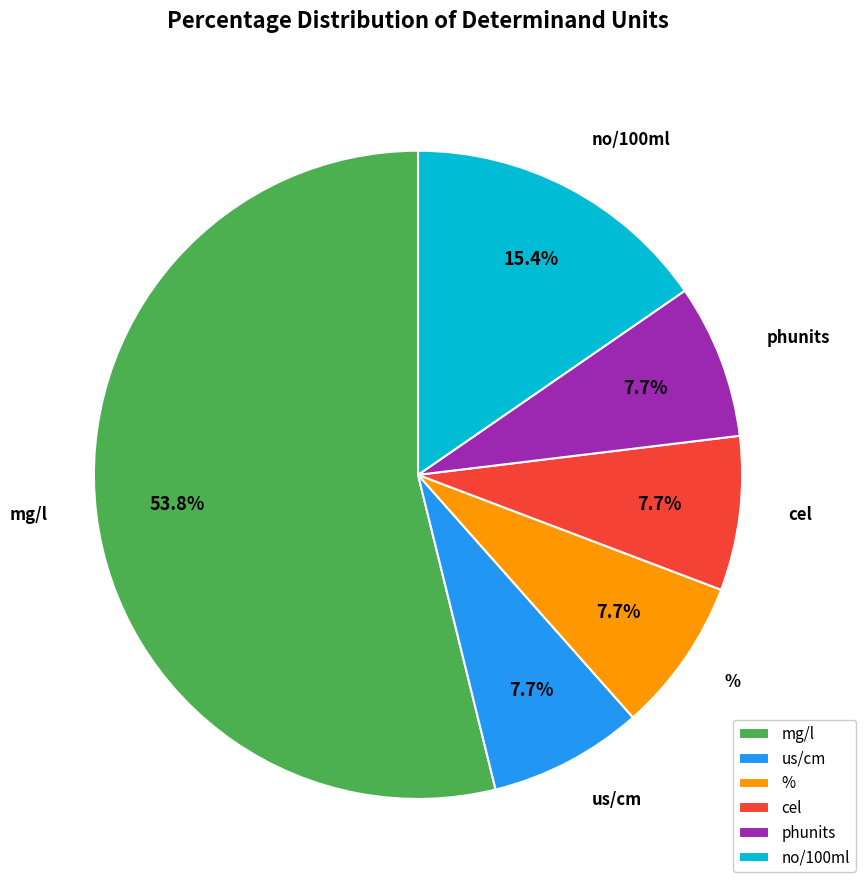

What is the ratio of the value at cel to the value at phunits?

1.0